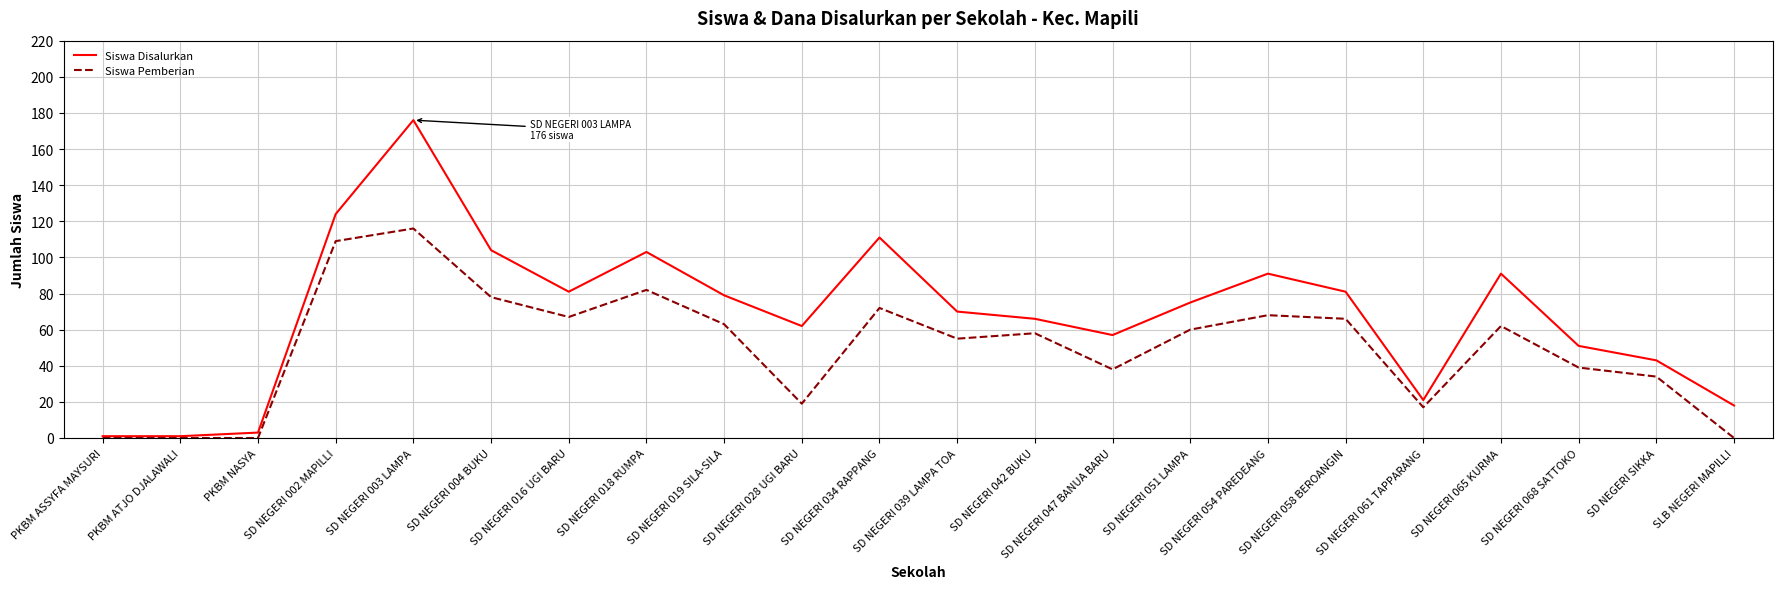

How many lines are shown in the chart?

2